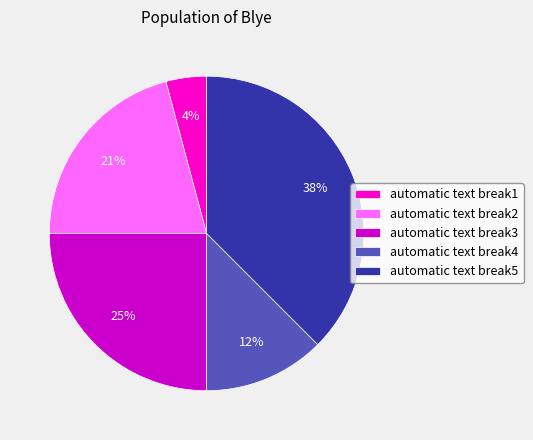

What is the smallest slice in the pie chart?

automatic text break1